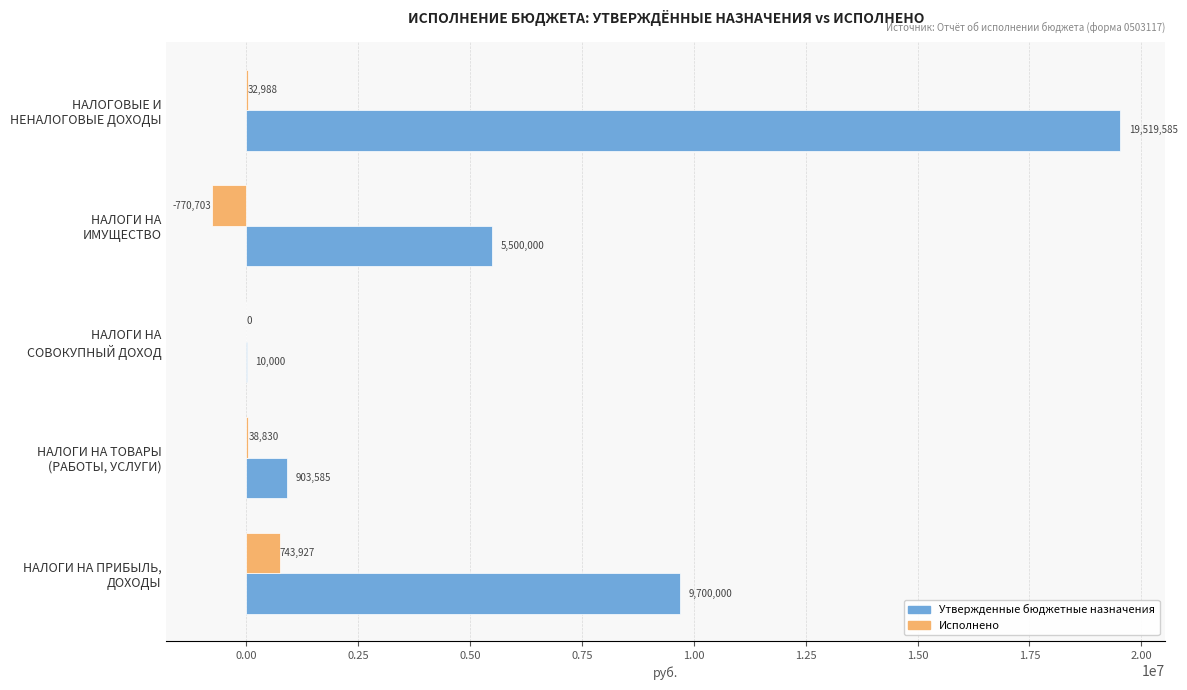

How many data points does each series have?

5